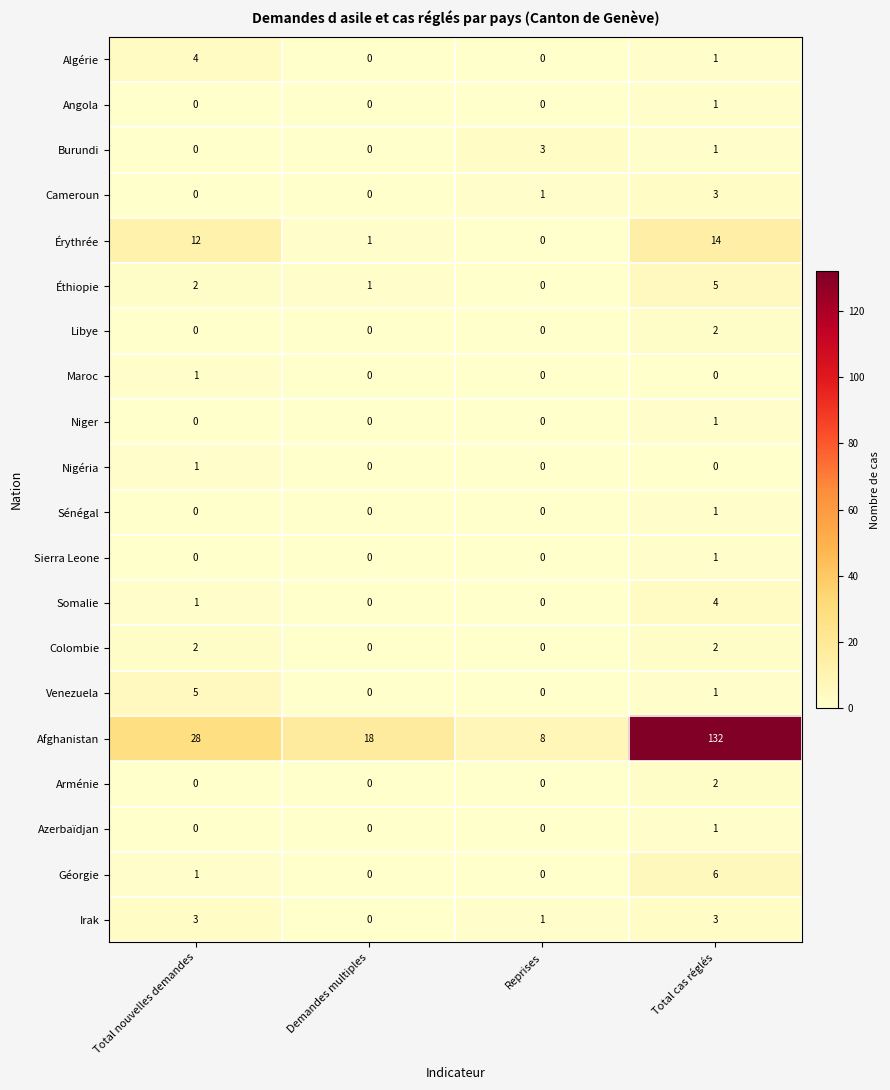

How many values in the Somalie series are below 1?

2